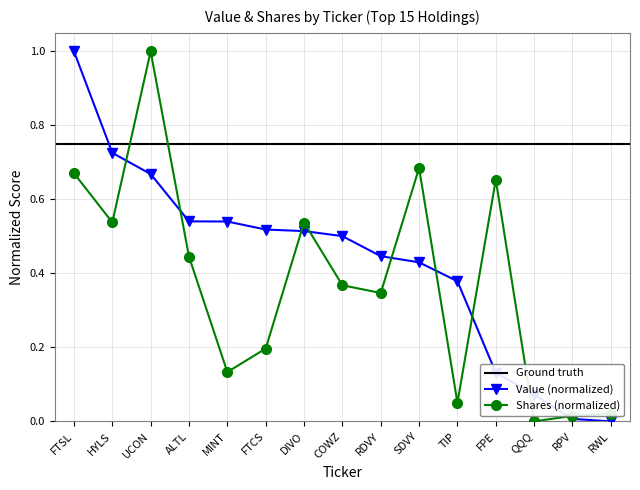

What is the difference between the second highest and minimum values in the Value series?

0.7